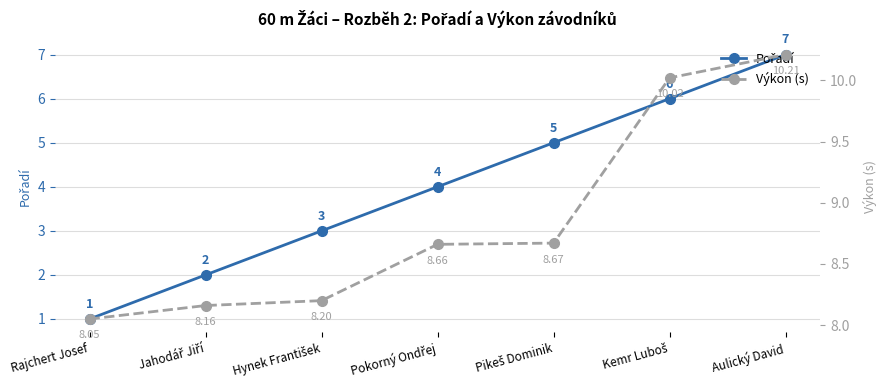

Reading right to left, list all the values displayed in this chart.

Pořadí: Aulický David=7.0	Kemr Luboš=6.0	Pikeš Dominik=5.0	Pokorný Ondřej=4.0	Hynek František=3.0	Jahodář Jiří=2.0	Rajchert Josef=1.0
Výkon (s): Aulický David=10.2	Kemr Luboš=10.0	Pikeš Dominik=8.7	Pokorný Ondřej=8.7	Hynek František=8.2	Jahodář Jiří=8.2	Rajchert Josef=8.1